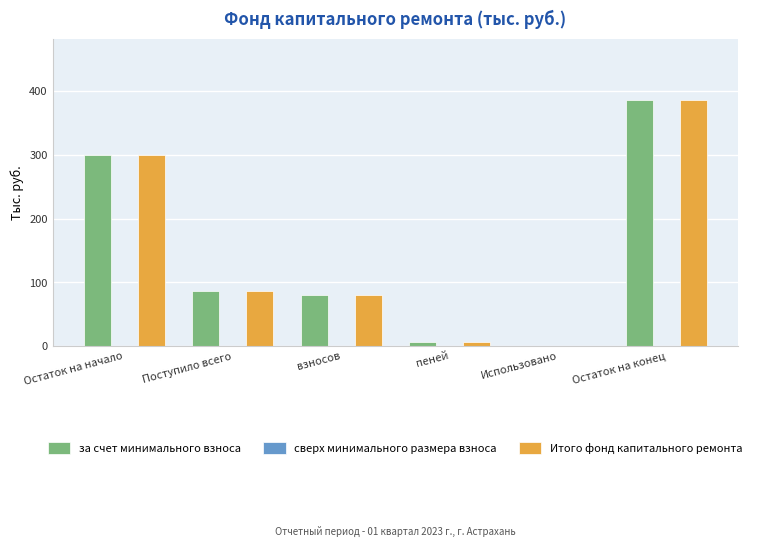

At which label is Итого фонд капитального ремонта closest to 192?

Поступило всего